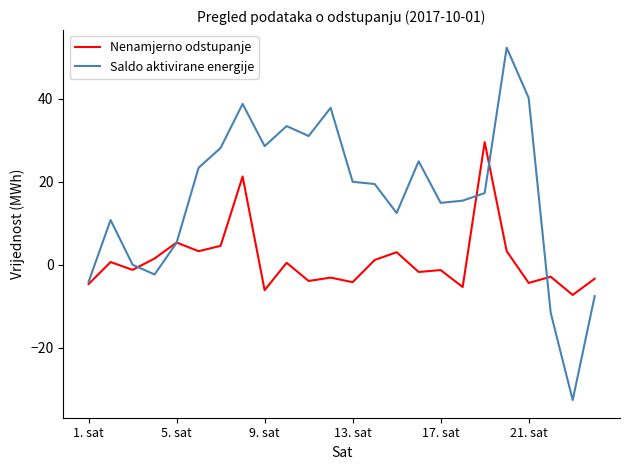

Rank the series by their average value, from lowest to highest.

Nenamjerno odstupanje, Saldo aktivirane energije